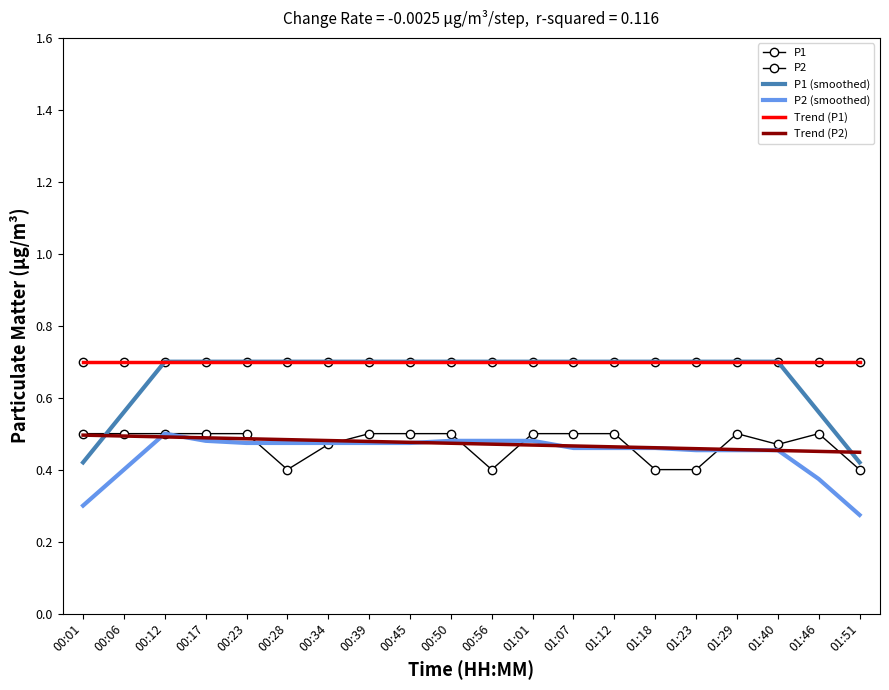

Reading left to right, transcribe all the data shown in this chart.

P1: 00:01=0.7	00:06=0.7	00:12=0.7	00:17=0.7	00:23=0.7	00:28=0.7	00:34=0.7	00:39=0.7	00:45=0.7	00:50=0.7	00:56=0.7	01:01=0.7	01:07=0.7	01:12=0.7	01:18=0.7	01:23=0.7	01:29=0.7	01:40=0.7	01:46=0.7	01:51=0.7
P2: 00:01=0.5	00:06=0.5	00:12=0.5	00:17=0.5	00:23=0.5	00:28=0.4	00:34=0.5	00:39=0.5	00:45=0.5	00:50=0.5	00:56=0.4	01:01=0.5	01:07=0.5	01:12=0.5	01:18=0.4	01:23=0.4	01:29=0.5	01:40=0.5	01:46=0.5	01:51=0.4
P1 (smoothed): 00:01=0.4	00:06=0.6	00:12=0.7	00:17=0.7	00:23=0.7	00:28=0.7	00:34=0.7	00:39=0.7	00:45=0.7	00:50=0.7	00:56=0.7	01:01=0.7	01:07=0.7	01:12=0.7	01:18=0.7	01:23=0.7	01:29=0.7	01:40=0.7	01:46=0.6	01:51=0.4
P2 (smoothed): 00:01=0.3	00:06=0.4	00:12=0.5	00:17=0.5	00:23=0.5	00:28=0.5	00:34=0.5	00:39=0.5	00:45=0.5	00:50=0.5	00:56=0.5	01:01=0.5	01:07=0.5	01:12=0.5	01:18=0.5	01:23=0.5	01:29=0.5	01:40=0.5	01:46=0.4	01:51=0.3
Trend (P1): 00:01=0.7	00:06=0.7	00:12=0.7	00:17=0.7	00:23=0.7	00:28=0.7	00:34=0.7	00:39=0.7	00:45=0.7	00:50=0.7	00:56=0.7	01:01=0.7	01:07=0.7	01:12=0.7	01:18=0.7	01:23=0.7	01:29=0.7	01:40=0.7	01:46=0.7	01:51=0.7
Trend (P2): 00:01=0.5	00:06=0.5	00:12=0.5	00:17=0.5	00:23=0.5	00:28=0.5	00:34=0.5	00:39=0.5	00:45=0.5	00:50=0.5	00:56=0.5	01:01=0.5	01:07=0.5	01:12=0.5	01:18=0.5	01:23=0.5	01:29=0.5	01:40=0.5	01:46=0.5	01:51=0.4